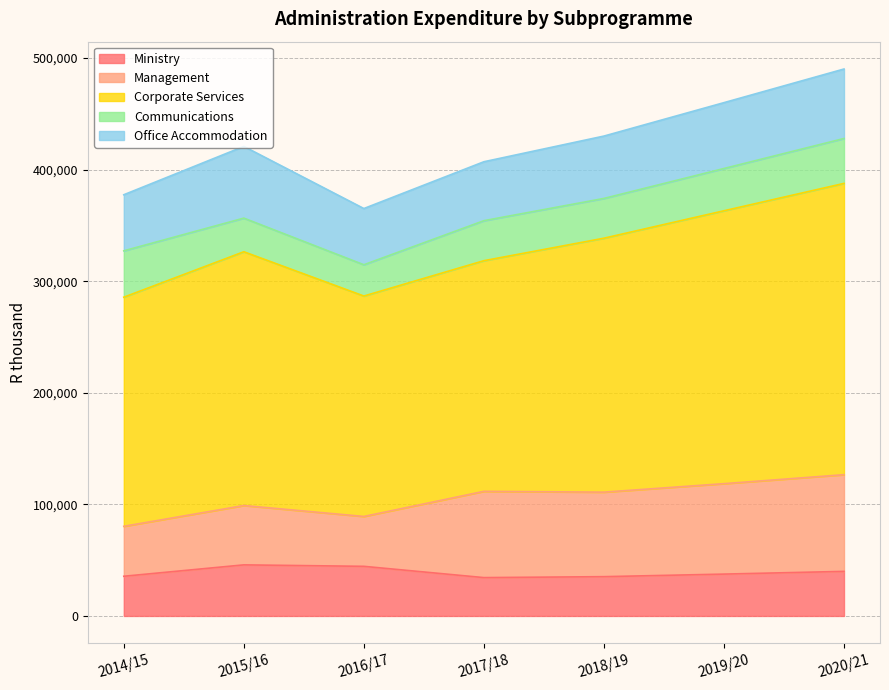

Is the value of Management at 2014/15 greater than the value of Ministry at 2015/16?

No